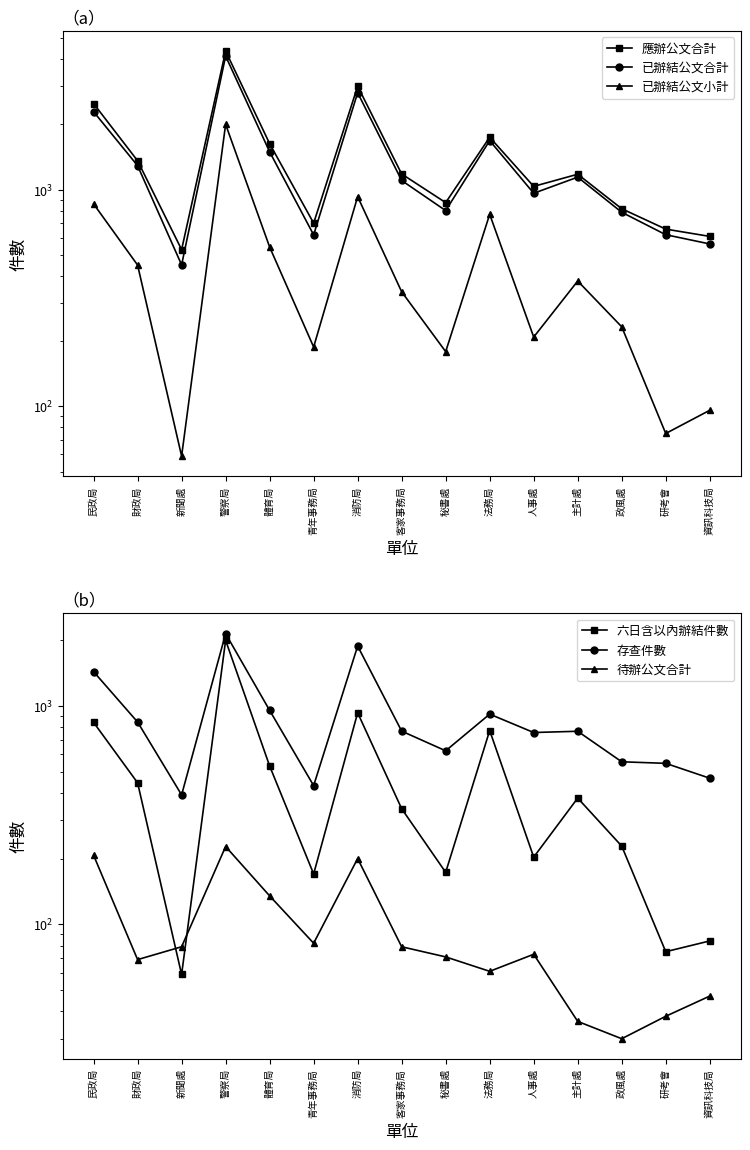

Rank the categories by 已辦結公文合計 value from highest to lowest.

警察局, 消防局, 民政局, 法務局, 體育局, 財政局, 主計處, 客家事務局, 人事處, 秘書處, 政風處, 研考會, 青年事務局, 資訊科技局, 新聞處